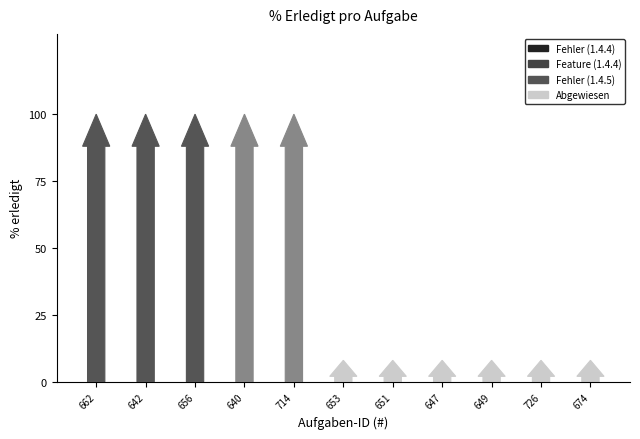

Reading right to left, extract all data points from this chart.

0	0	0	0	0	0	100	100	100	100	100